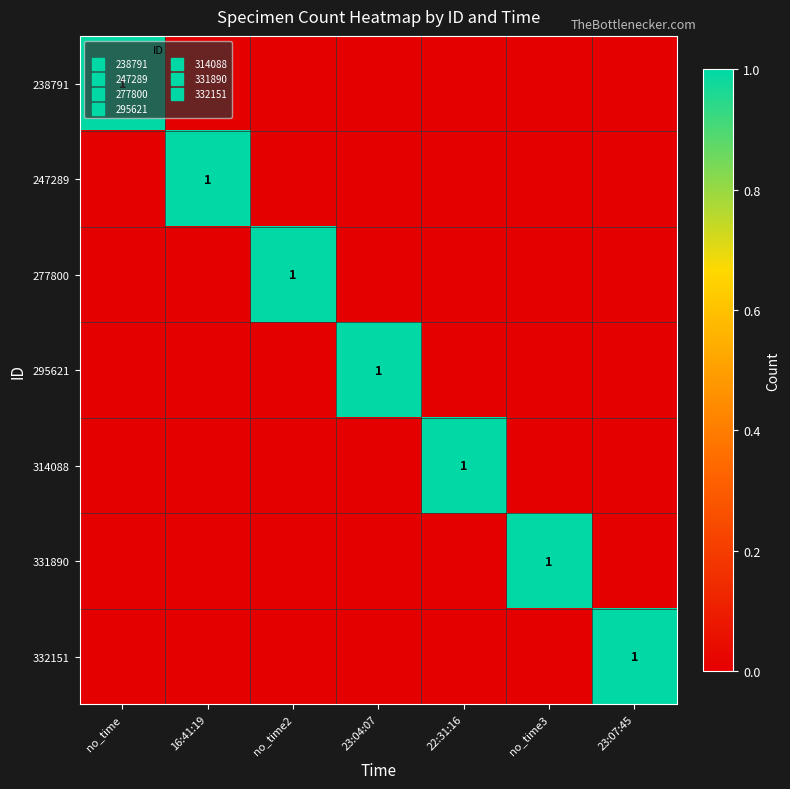

At which label is 238791 closest to 0?

16:41:19